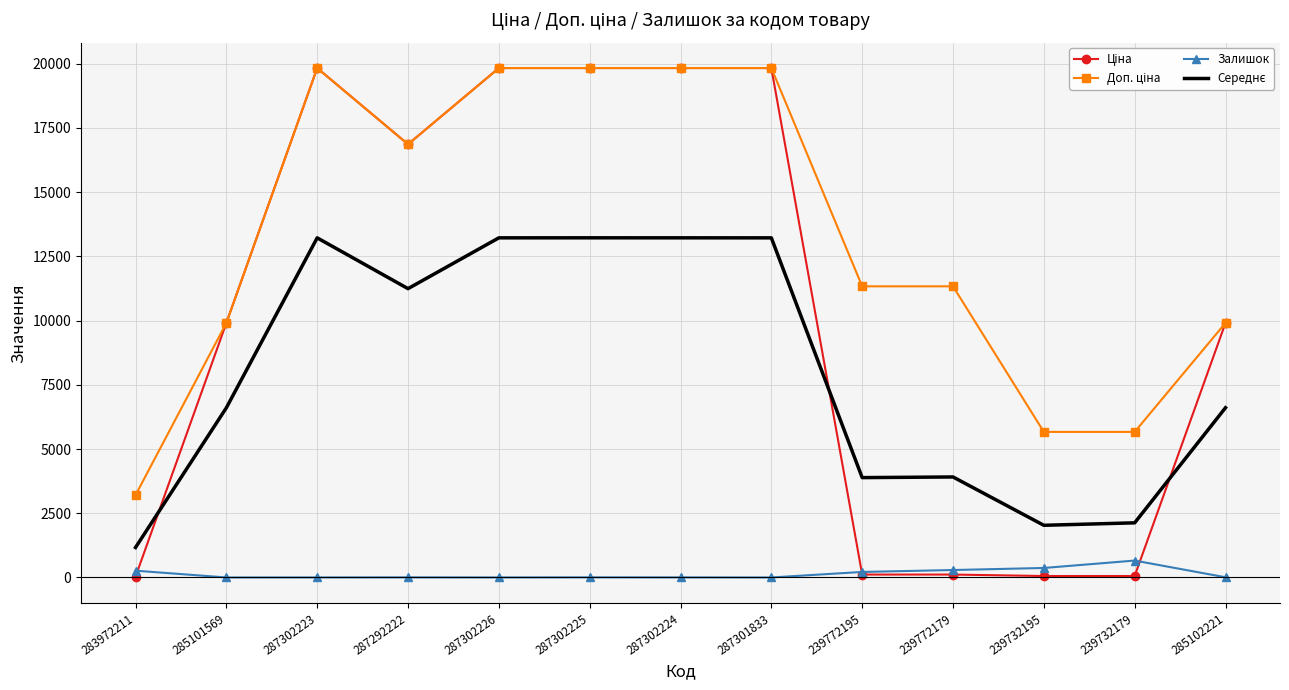

Is it true that Залишок equals 1.0 at 287302223?

True